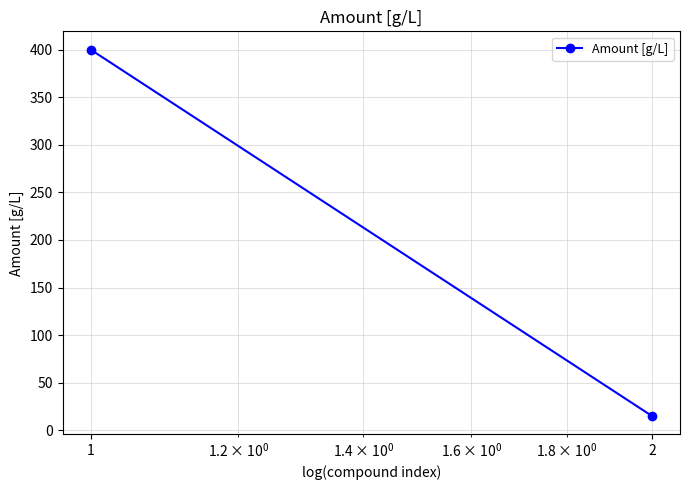

Reading left to right, what are all the values shown in this chart?

1=400	2=15